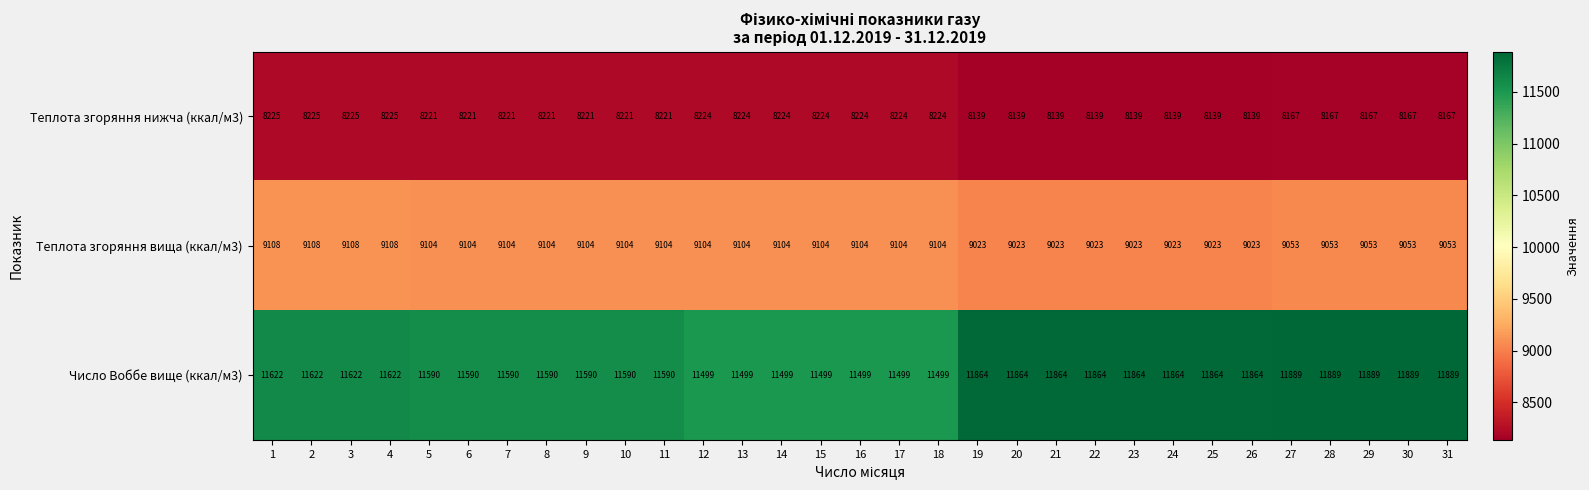

Which series has the widest spread of values?

Число Воббе вище (ккал/м3)